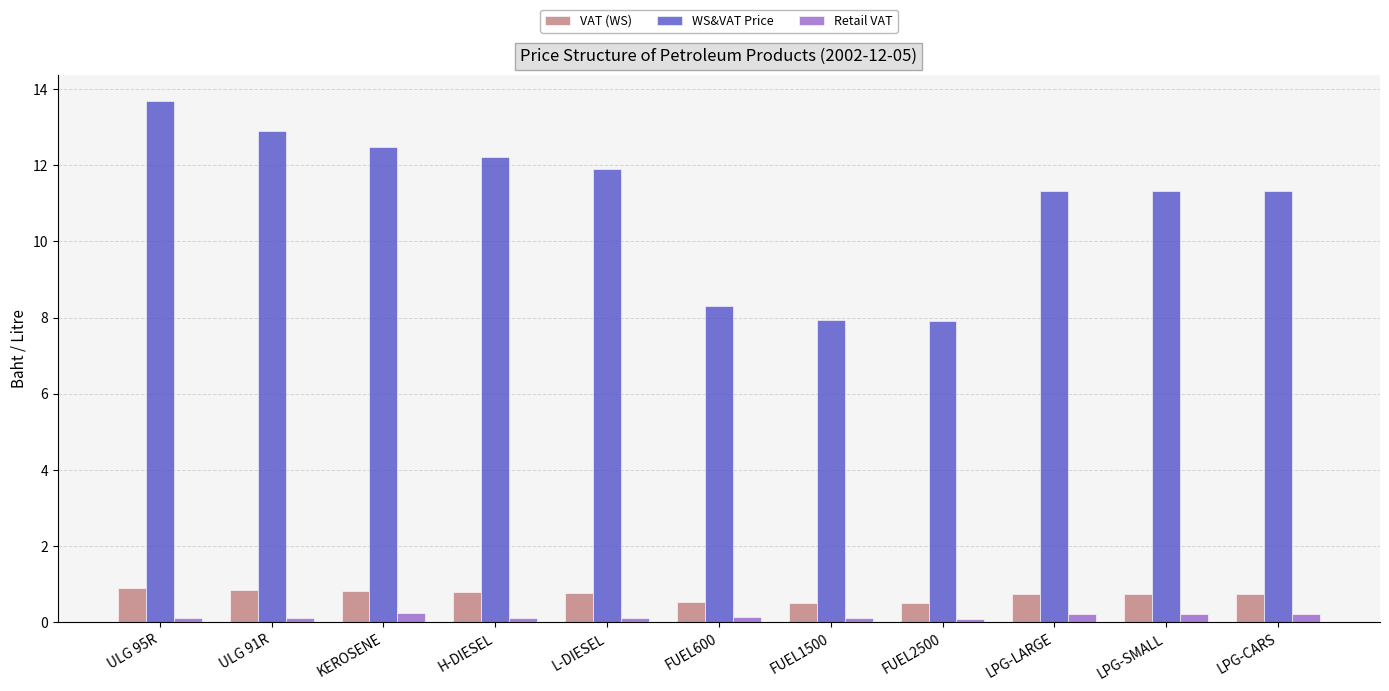

At how many categories does at least one series exceed 1?

11